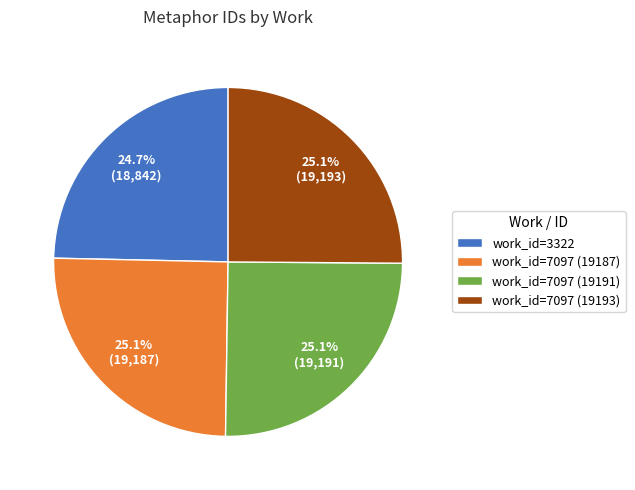

What percentage do work_id=7097 (19193) and work_id=7097 (19191) together represent?

50.2%